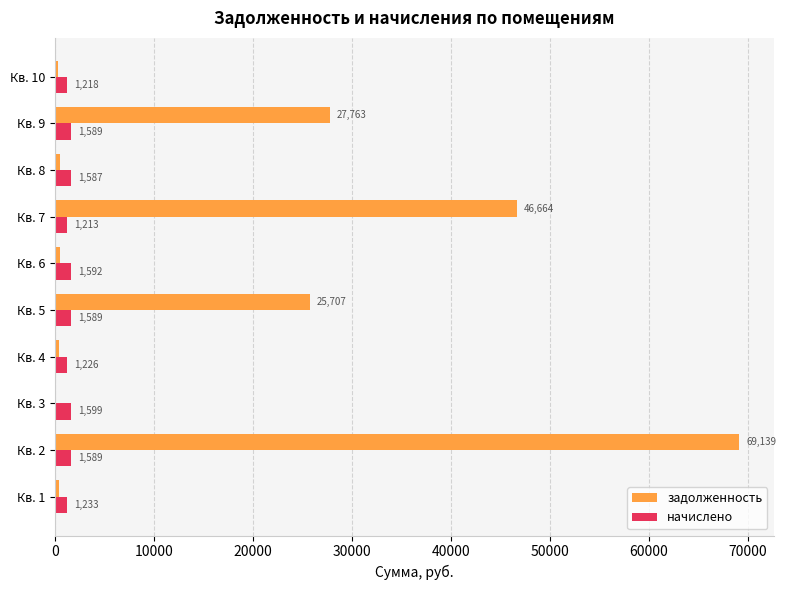

Between Кв. 6 and Кв. 8, which series saw the biggest shift?

начислено